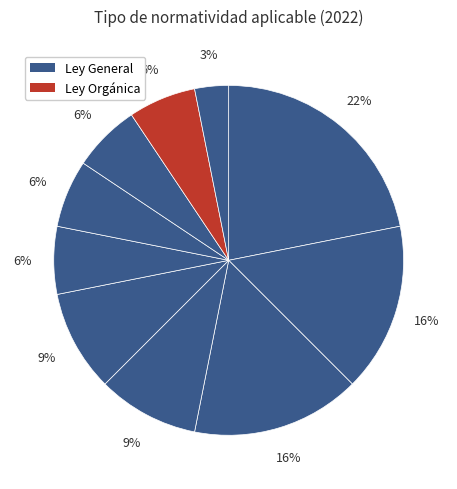

How many segments does this pie chart have?

10